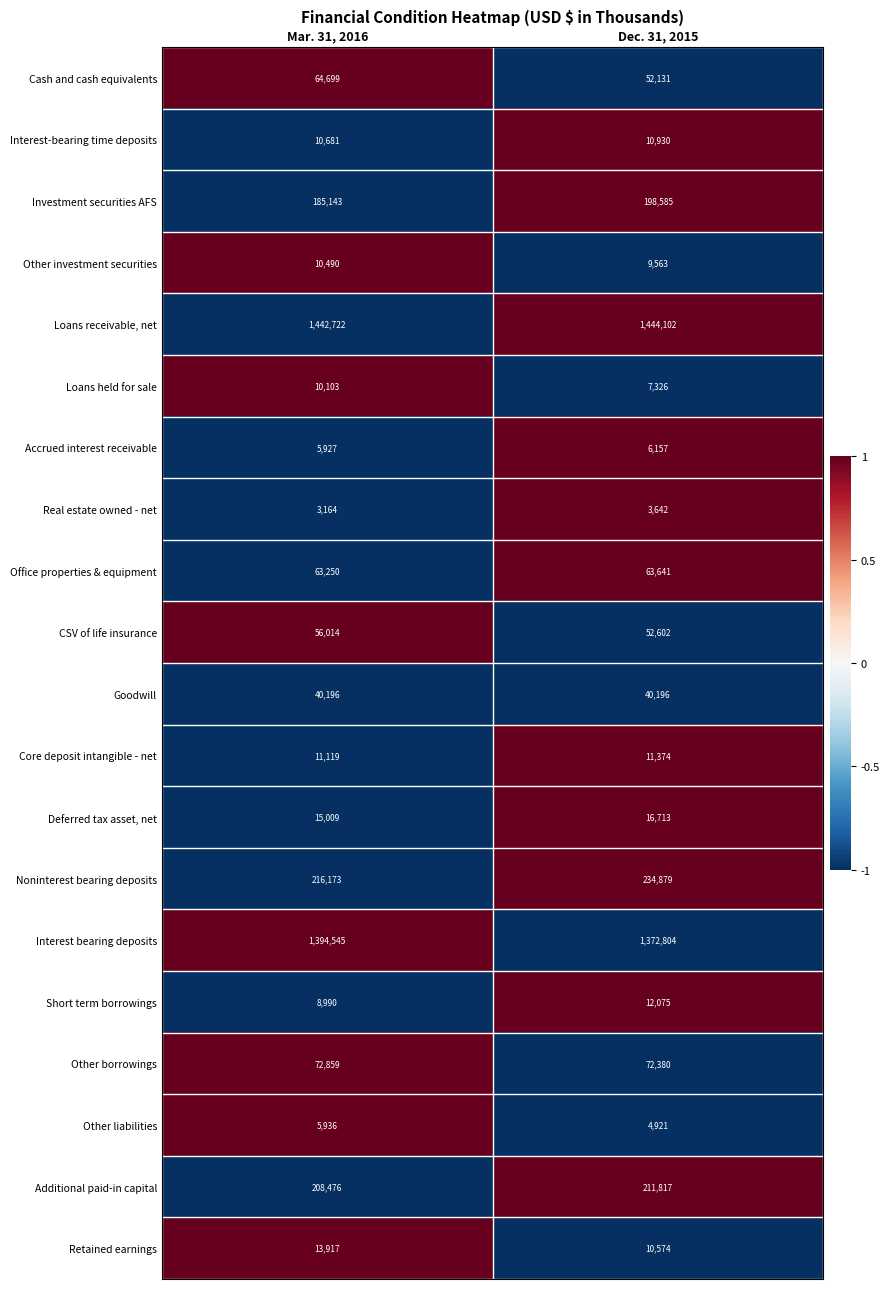

Between Mar. 31, 2016 and Dec. 31, 2015, which series saw the biggest shift?

Interest bearing deposits